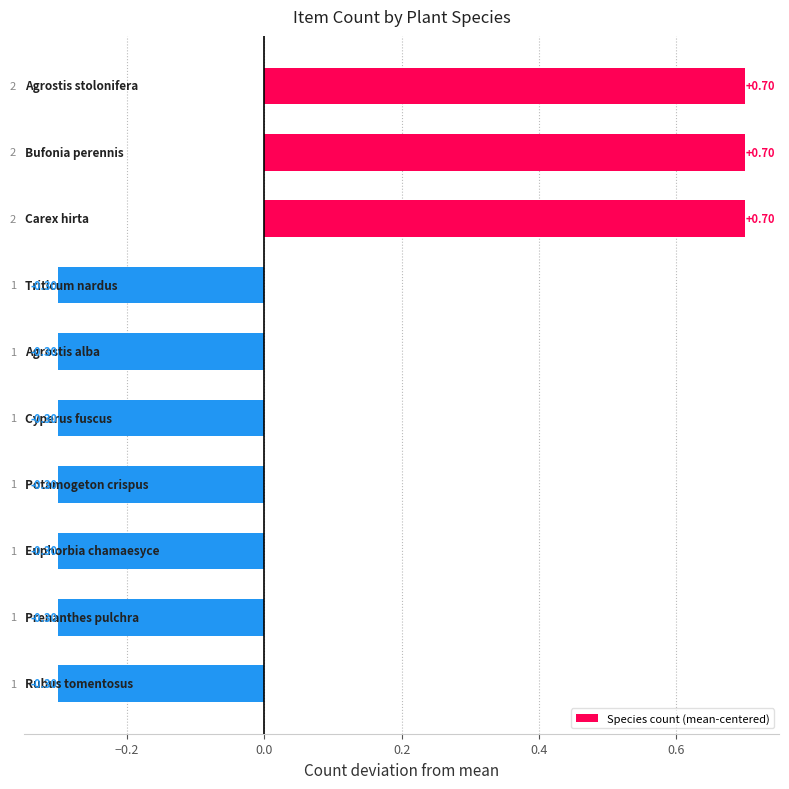

What is the difference between the maximum and second lowest values?

1.0